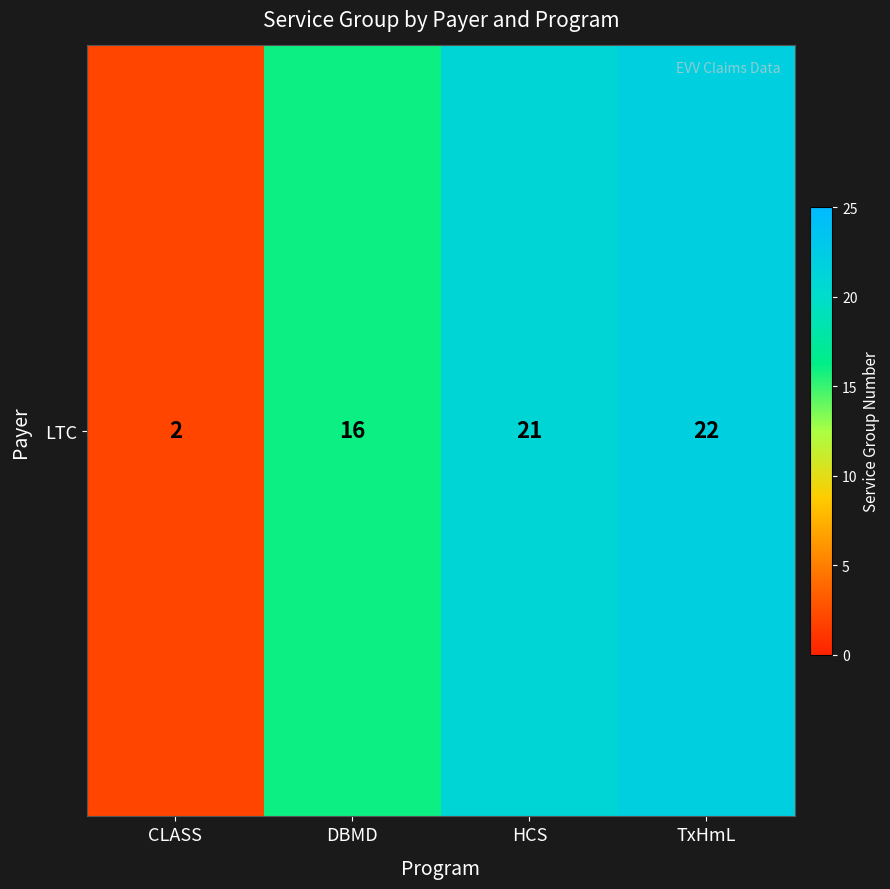

True or false: the data shows 30 at TxHmL.

False